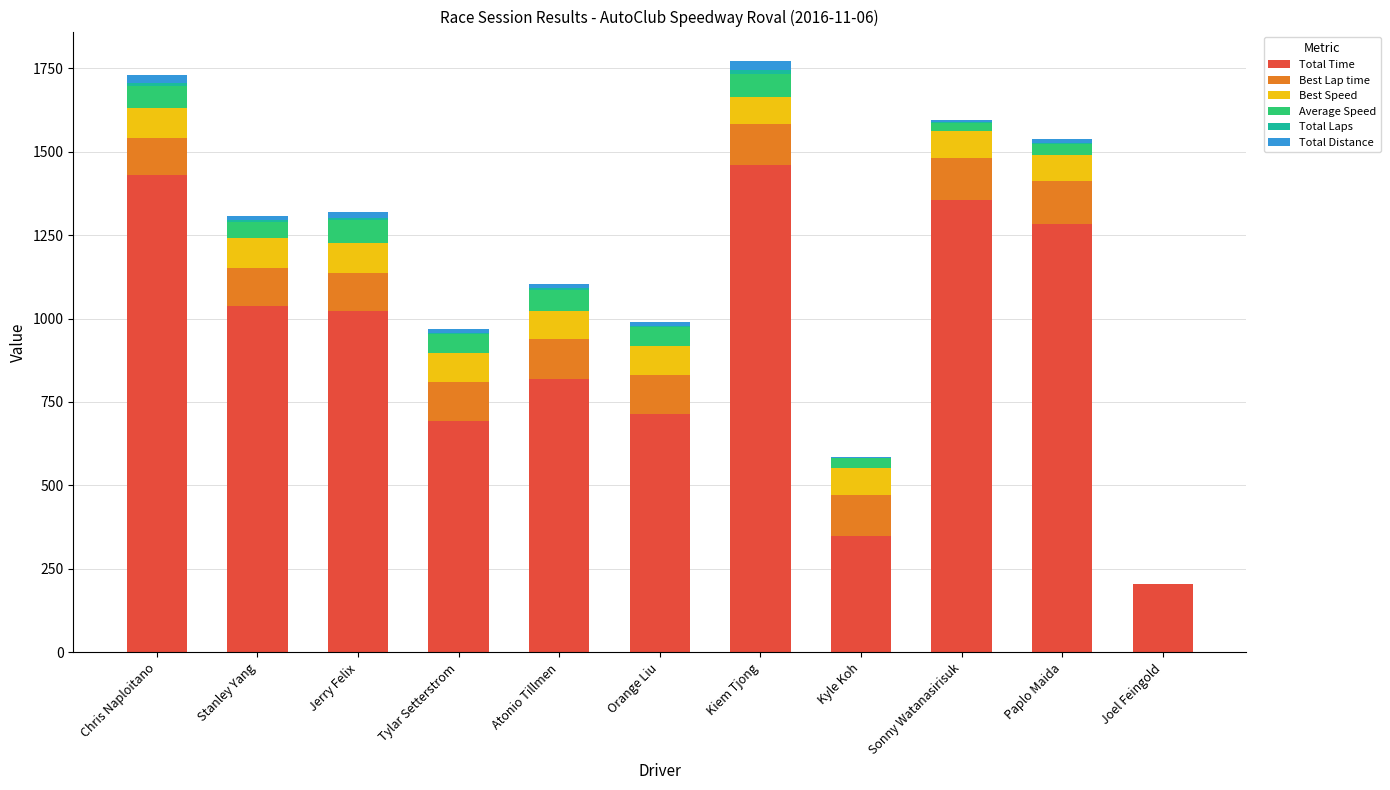

The value of Total Time at Kiem Tjong is 1459.2. True or false?

True